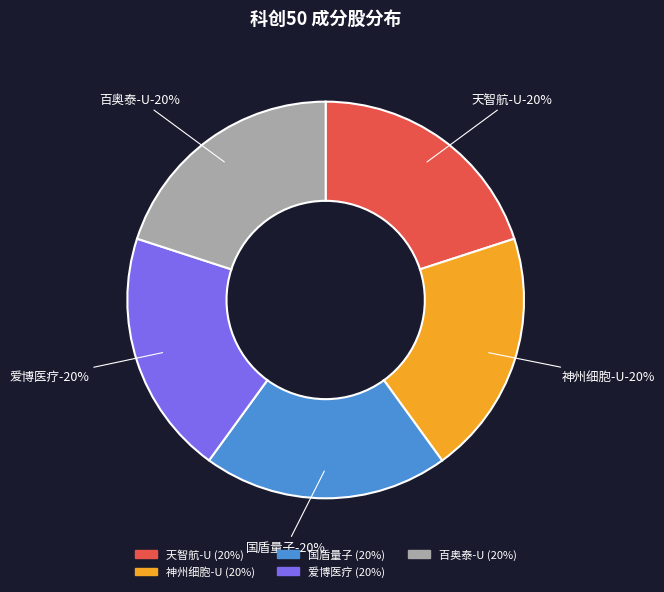

What is the smallest slice in the pie chart?

国盾量子